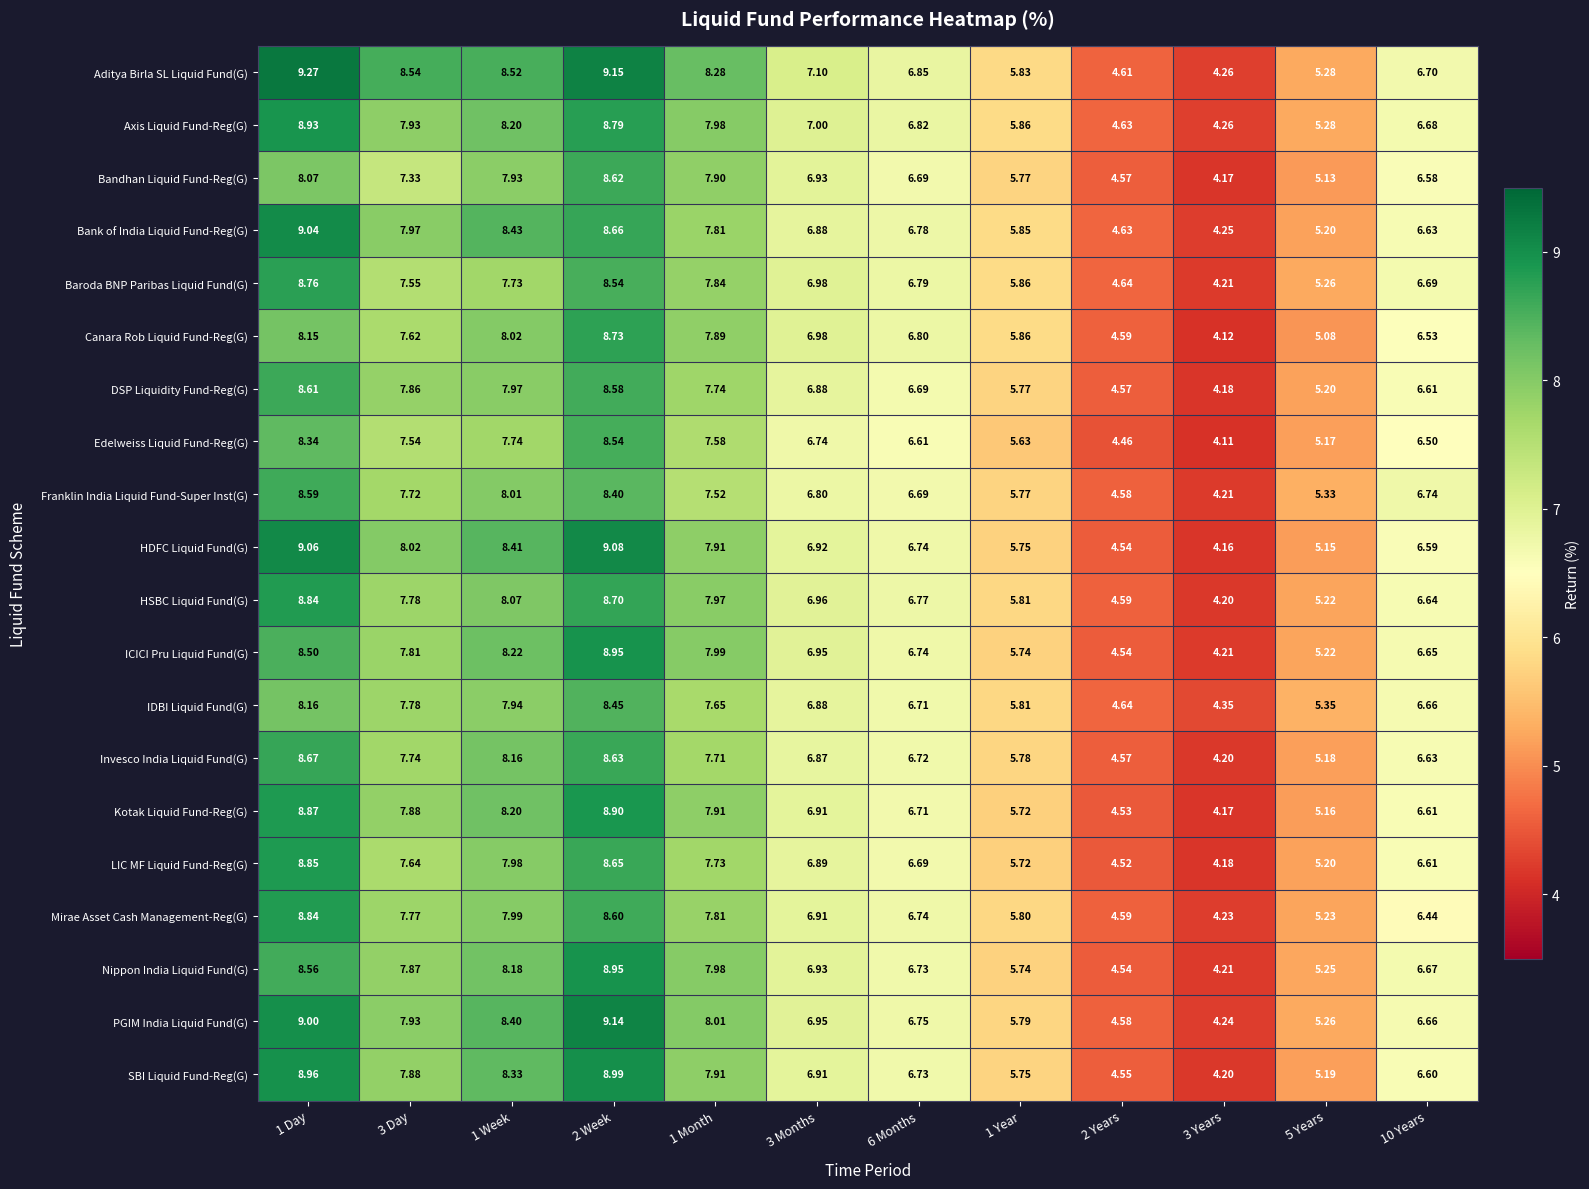

How many series are shown in this chart?

20